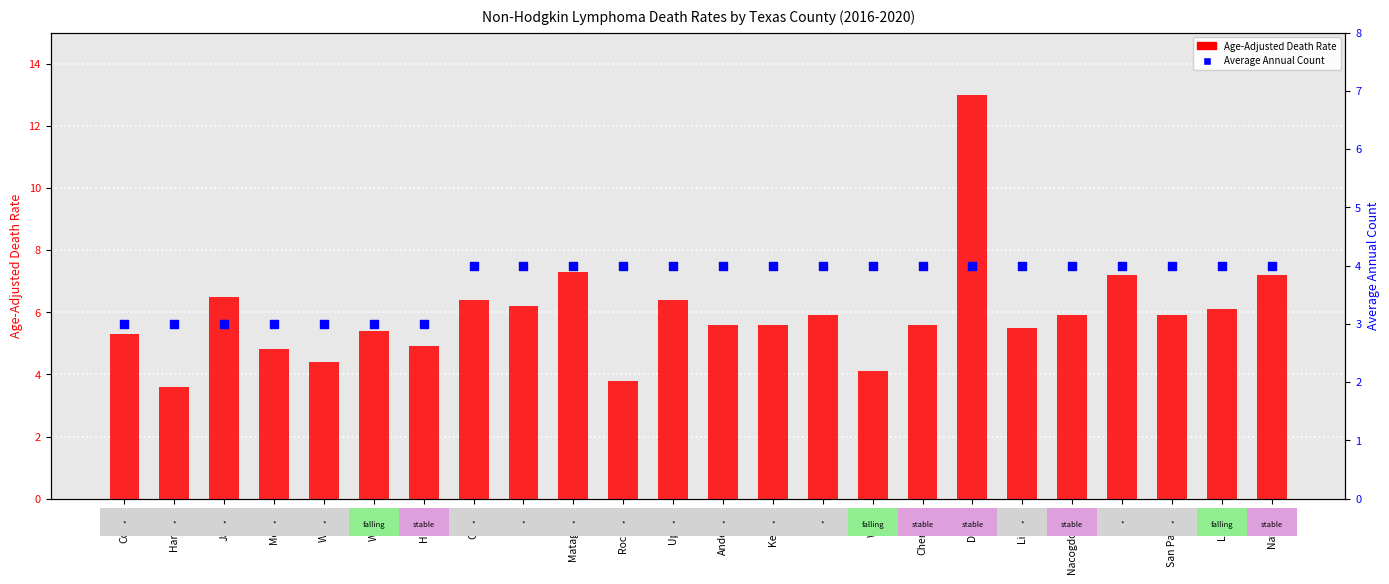

At which category is the sum across all series the highest?

DeWitt